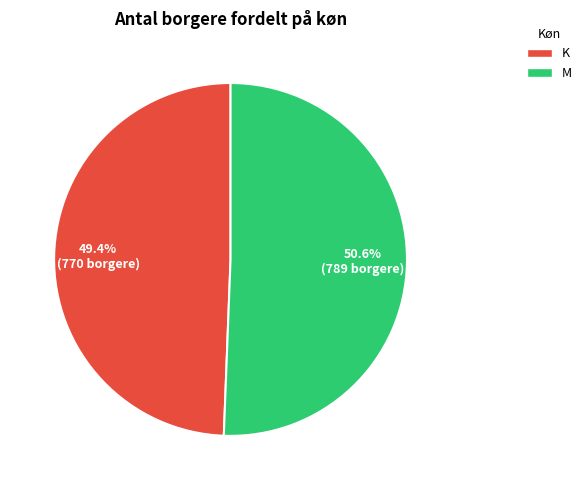

What is the ratio of the value at K to the value at M?

1.0